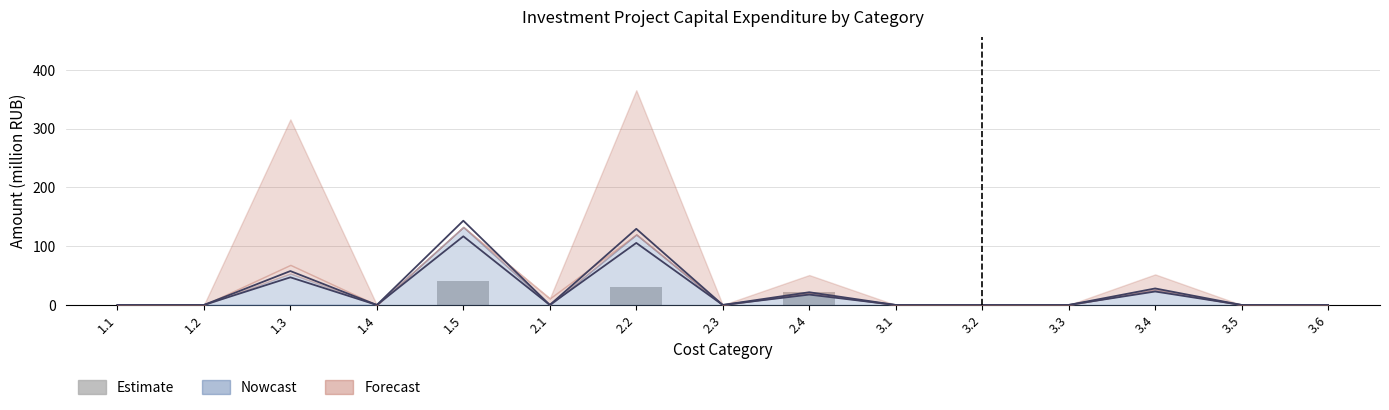

Count the number of values greater than 0.

3